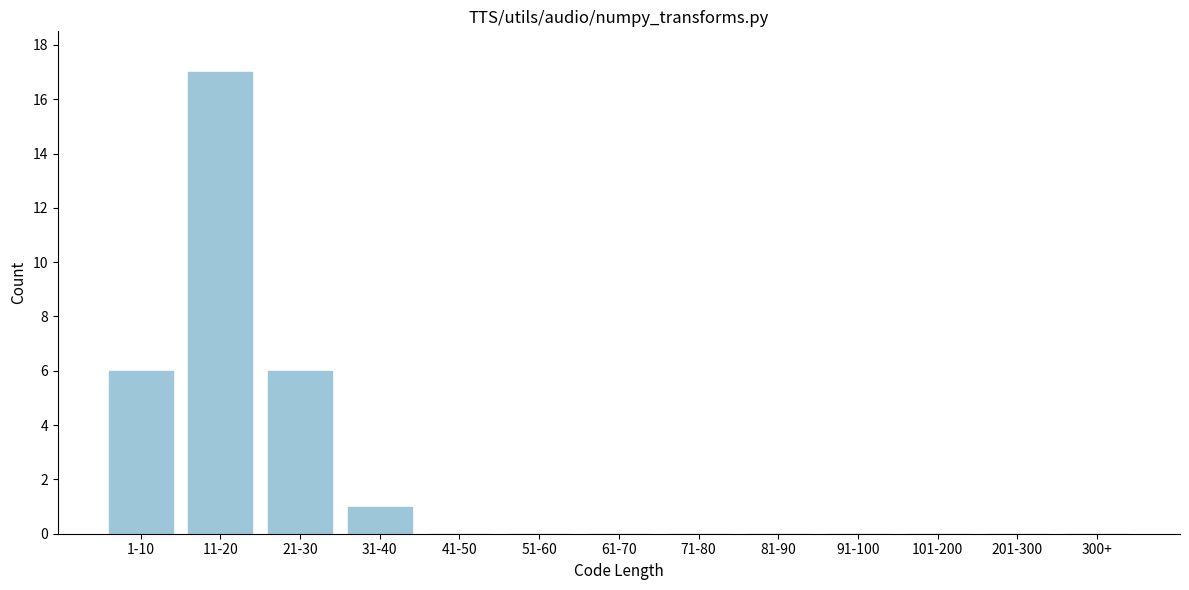

Reading left to right, extract all data points from this chart.

1-10=6	11-20=17	21-30=6	31-40=1	41-50=0	51-60=0	61-70=0	71-80=0	81-90=0	91-100=0	101-200=0	201-300=0	300+=0